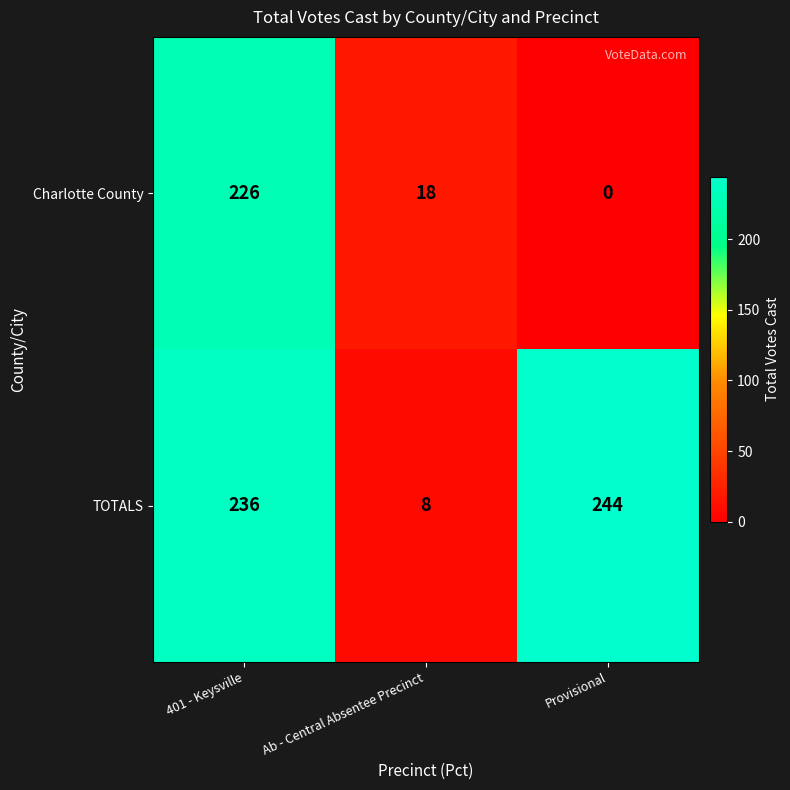

Is it true that TOTALS equals 8 at Ab - Central Absentee Precinct?

True